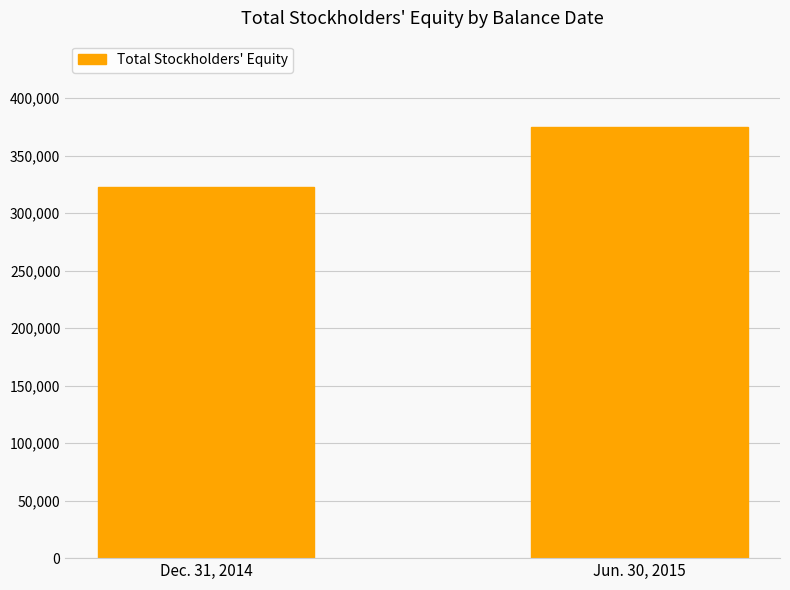

List the labels in order of value, largest first.

Jun. 30, 2015, Dec. 31, 2014